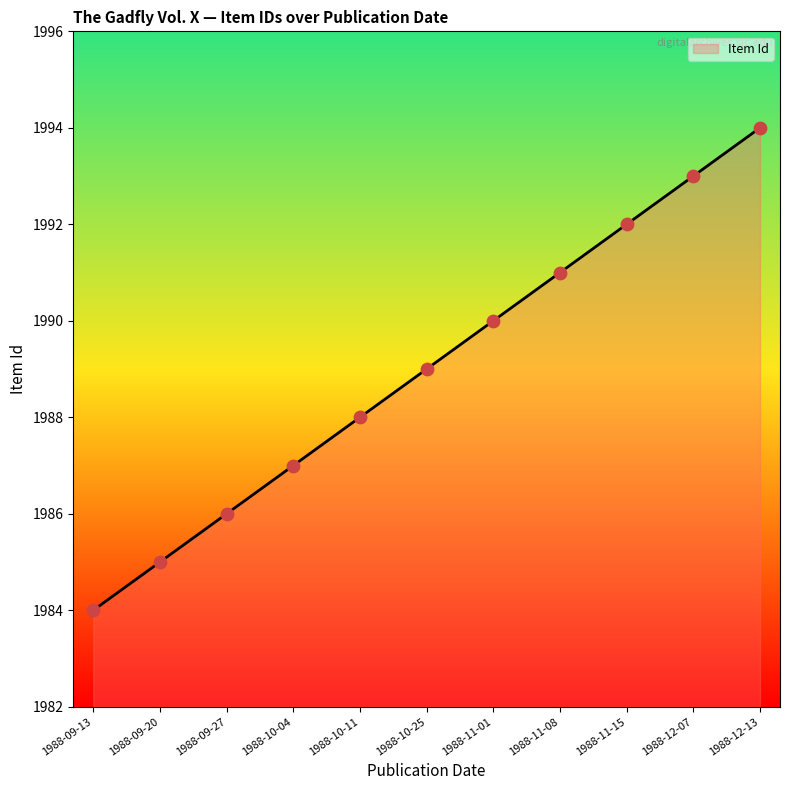

What is the change in value from 1988-12-07 to 1988-12-13?

+1